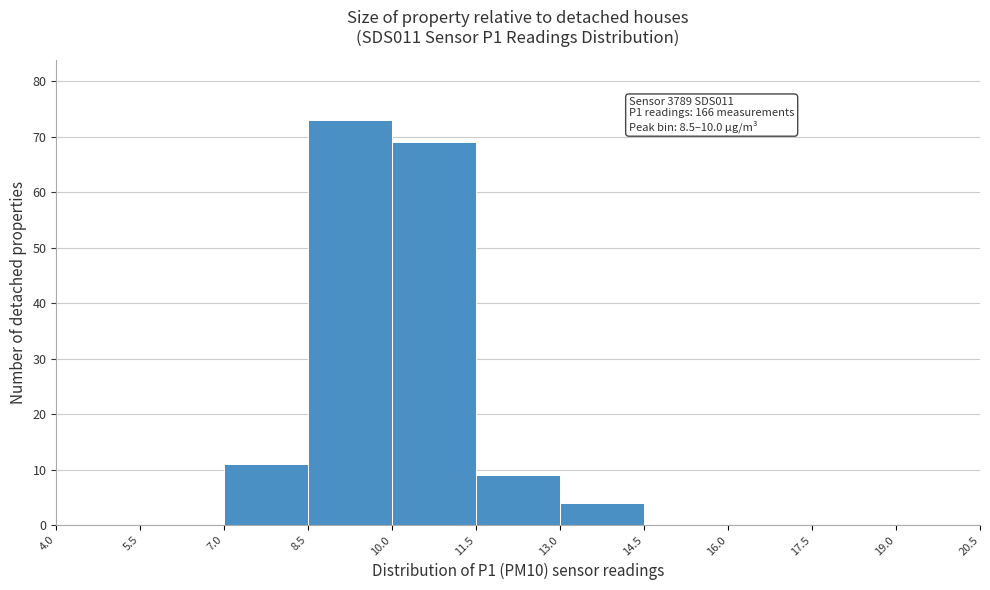

Which range on the x-axis has the tallest bar?

8.5 to 10.0